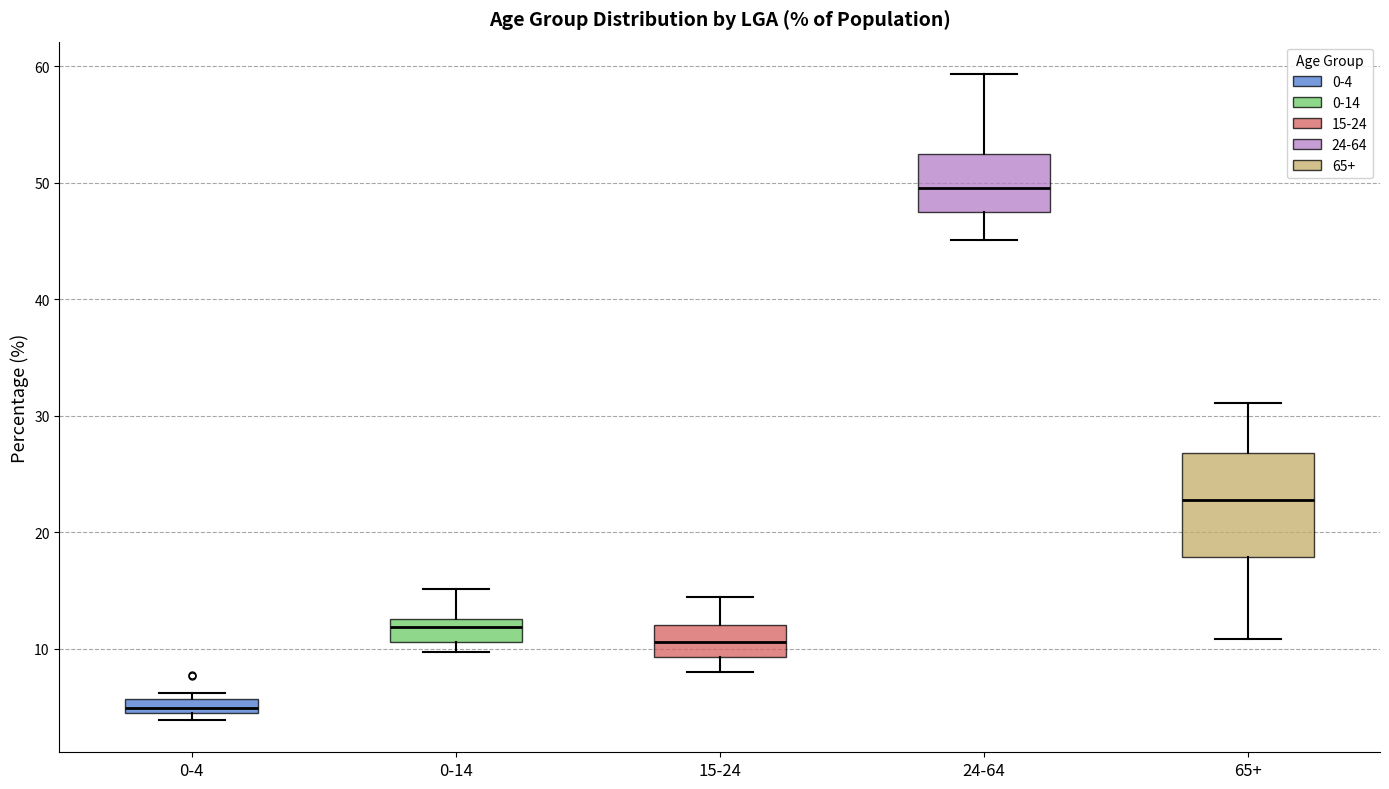

Which box's median line is the highest?

24-64